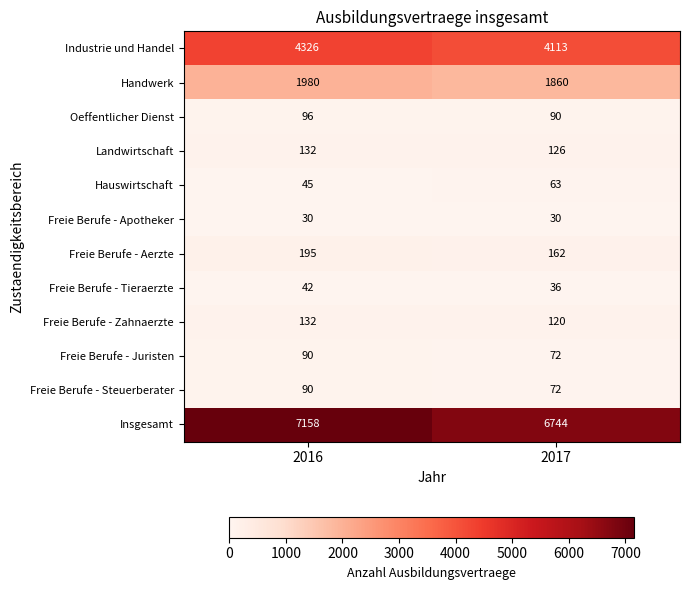

Is it true that Freie Berufe - Aerzte equals 195 at 2016?

True